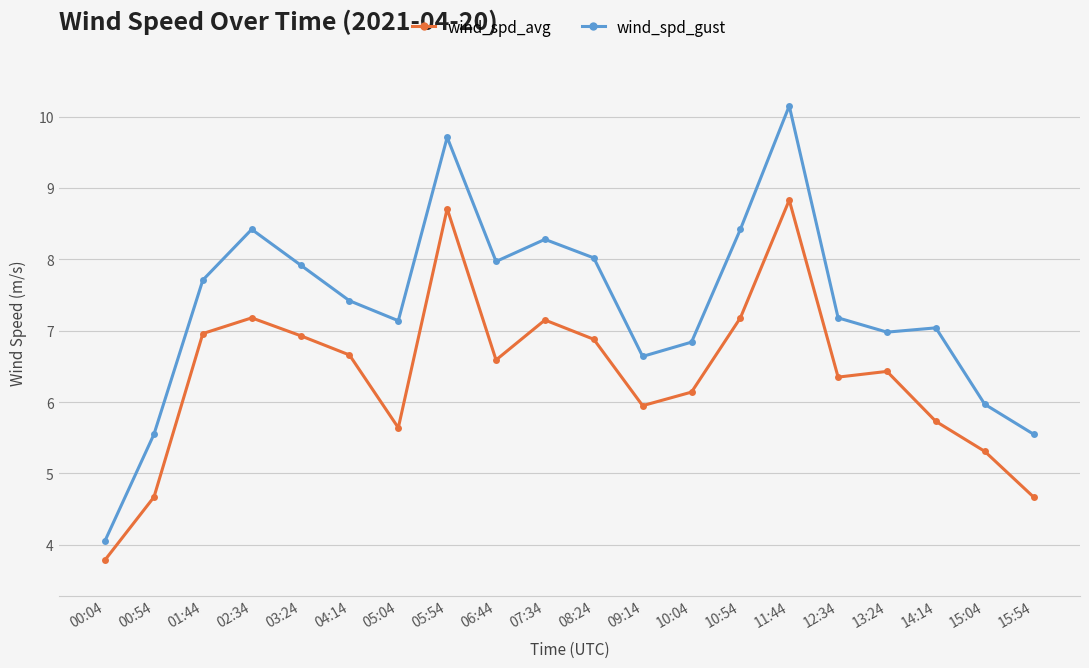

What position from the right is 00:54?

19